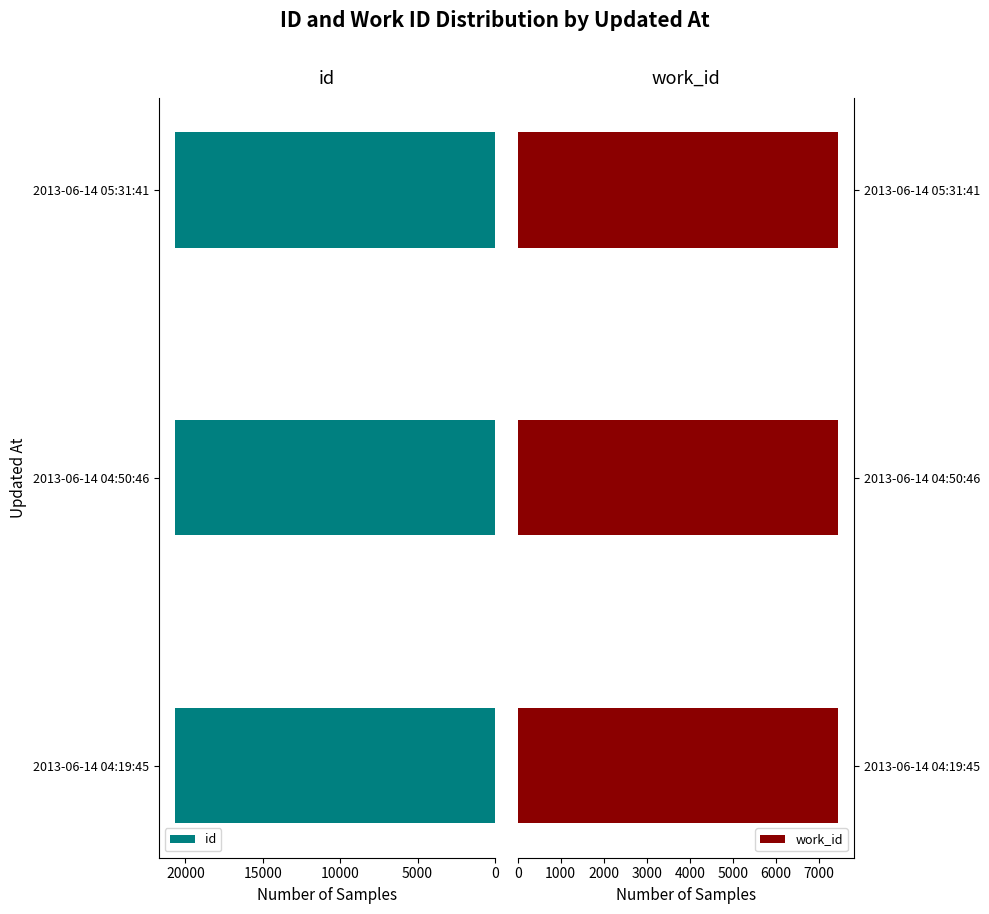

The value of id at 2013-06-14 04:19:45 is 20655. True or false?

True